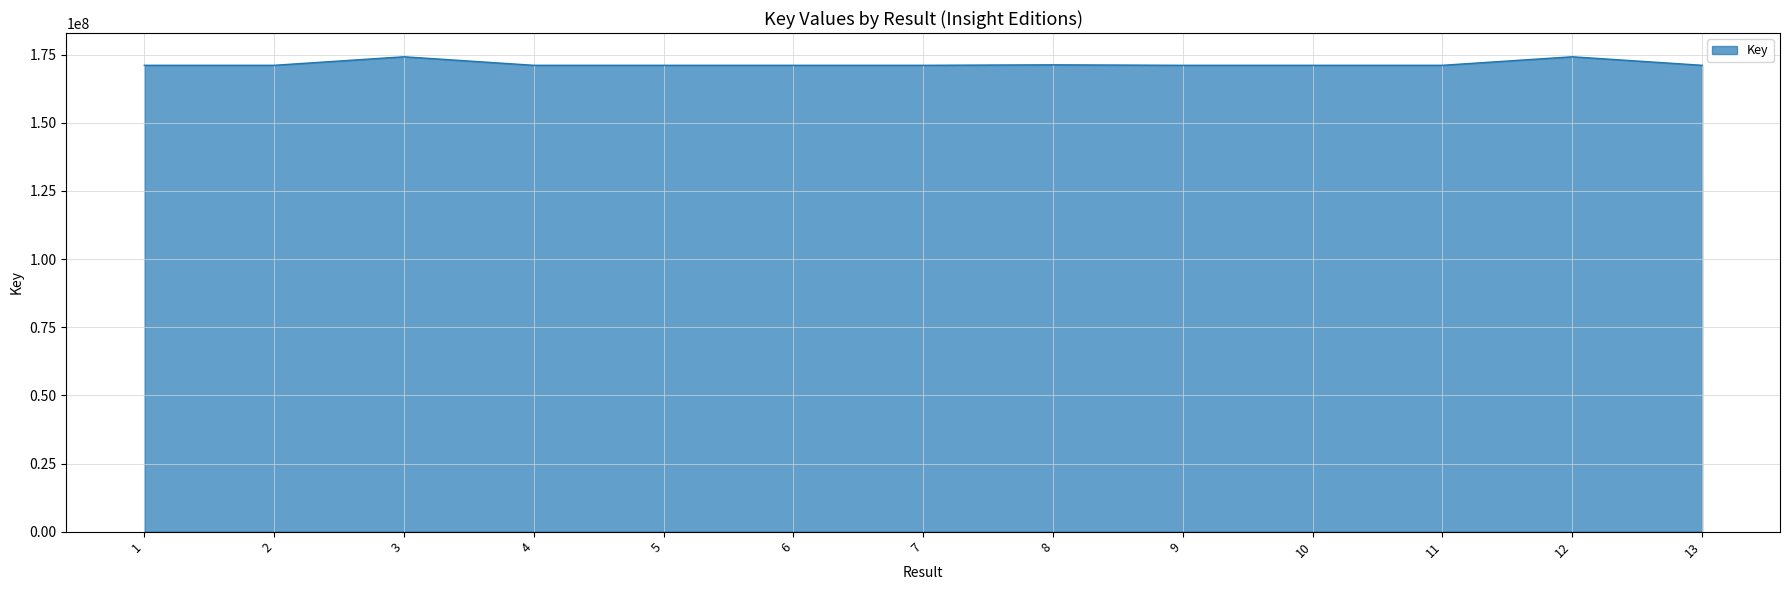

True or false: the data shows 174255196 at 3.

True